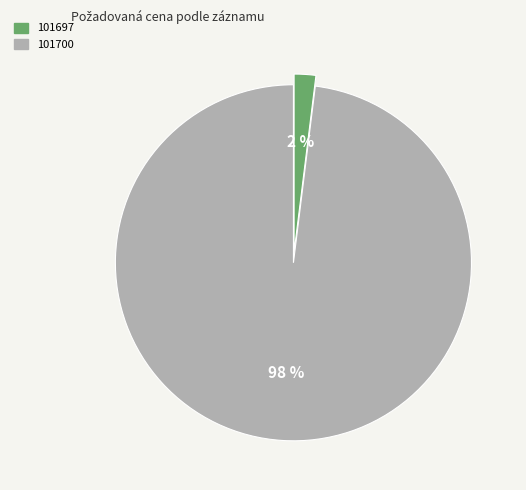

How many segments does this pie chart have?

2